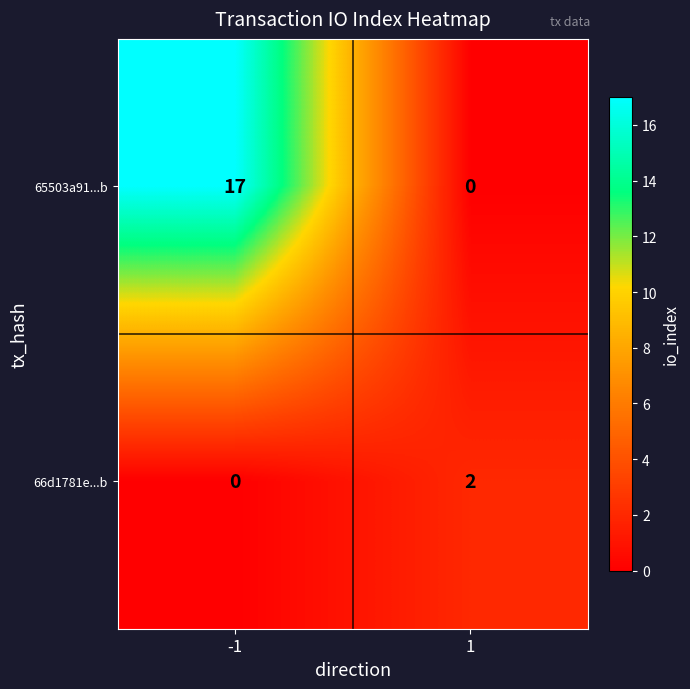

What is the highest value of the 65503a91...b series?

17